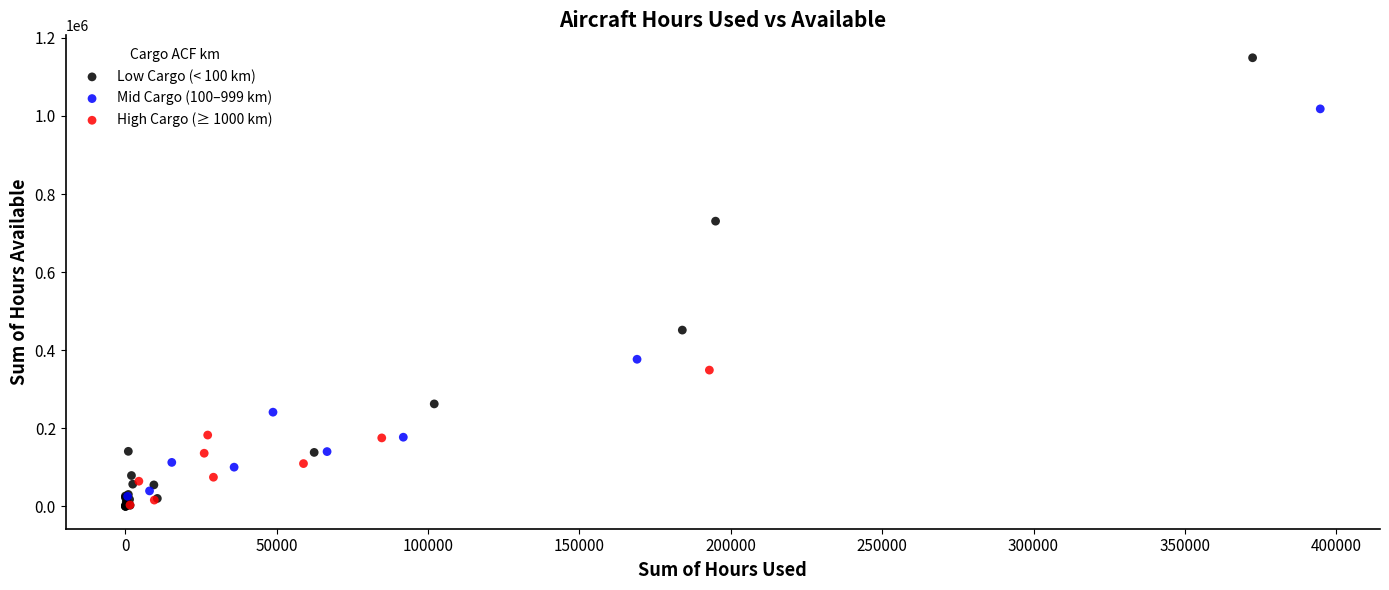

Which series has the widest spread of Y values?

Low Cargo (< 100 km)